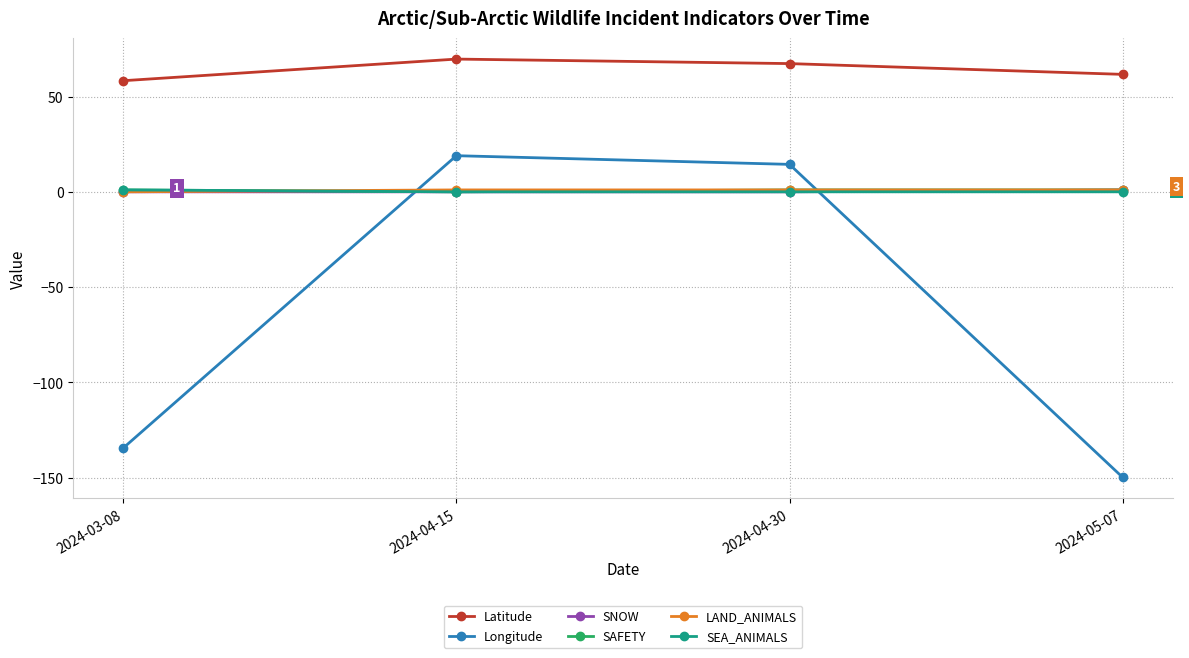

Which series changed the most between 2024-03-08 and 2024-04-30?

Longitude